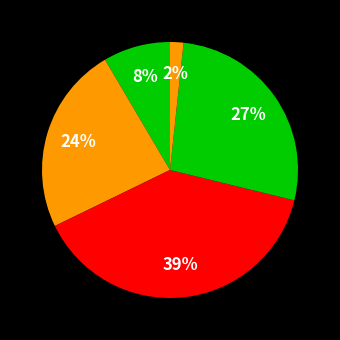

How many slices are in this pie chart?

5